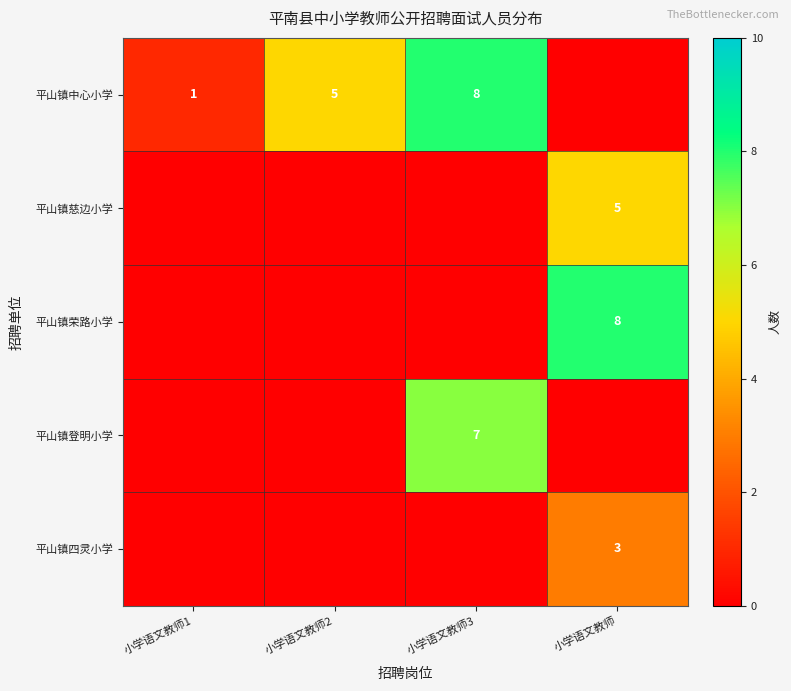

What is the difference between the 平山镇中心小学 values at 小学语文教师1 and 小学语文教师2?

4